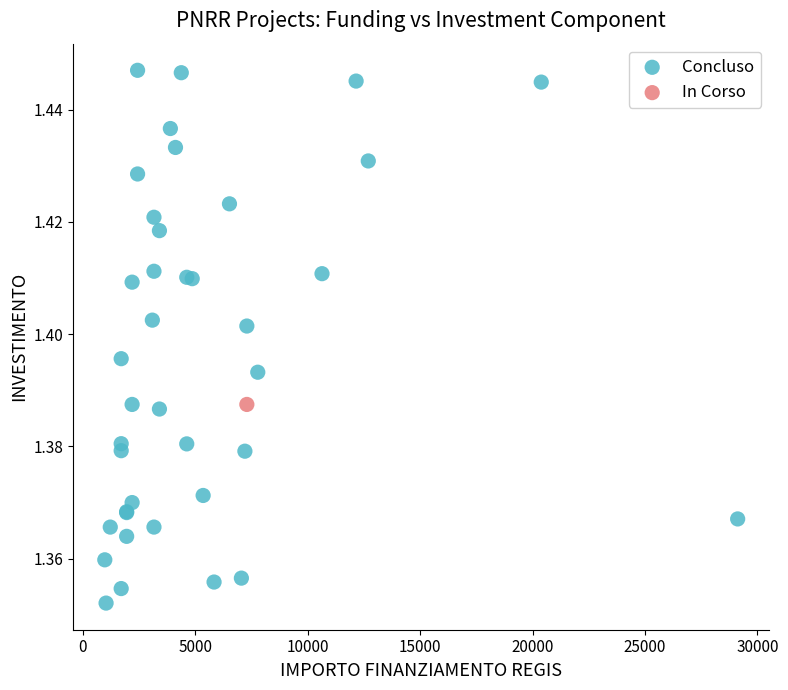

What are all the series names shown in the legend?

Concluso, In Corso